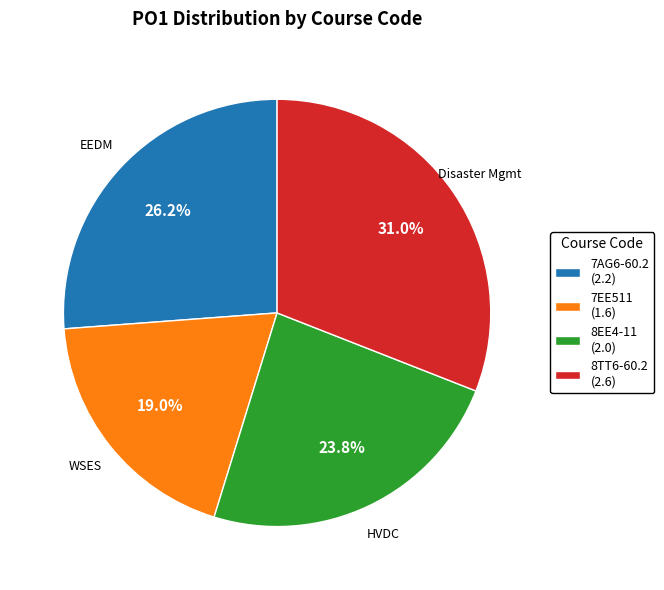

The 8EE4-11 slice represents 38% of the pie. True or false?

False